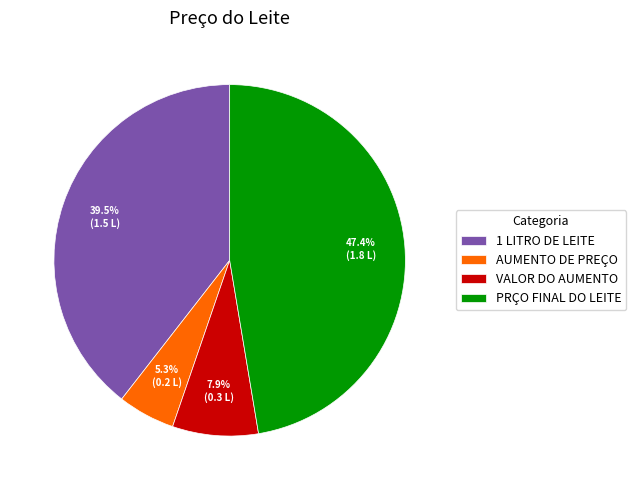

Rank the categories by value from lowest to highest.

AUMENTO DE PREÇO, VALOR DO AUMENTO, 1 LITRO DE LEITE, PRÇO FINAL DO LEITE